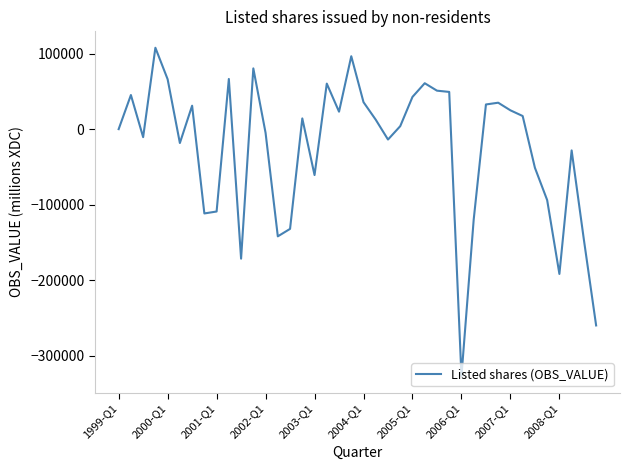

What is the greatest value displayed?

107810.9